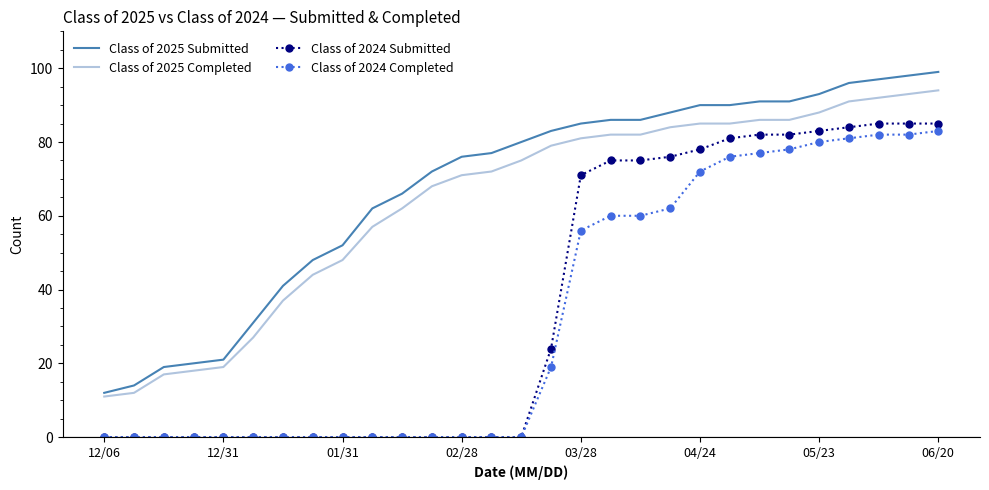

Reading right to left, list all the values displayed in this chart.

Class of 2025 Submitted: 99	98	97	96	93	91	91	90	90	88	86	86	85	83	80	77	76	72	66	62	52	48	41	31	21	20	19	14	12
Class of 2025 Completed: 94	93	92	91	88	86	86	85	85	84	82	82	81	79	75	72	71	68	62	57	48	44	37	27	19	18	17	12	11
Class of 2024 Submitted: 85	85	85	84	83	82	82	81	78	76	75	75	71	24	0	0	0	0	0	0	0	0	0	0	0	0	0	0	0
Class of 2024 Completed: 83	82	82	81	80	78	77	76	72	62	60	60	56	19	0	0	0	0	0	0	0	0	0	0	0	0	0	0	0